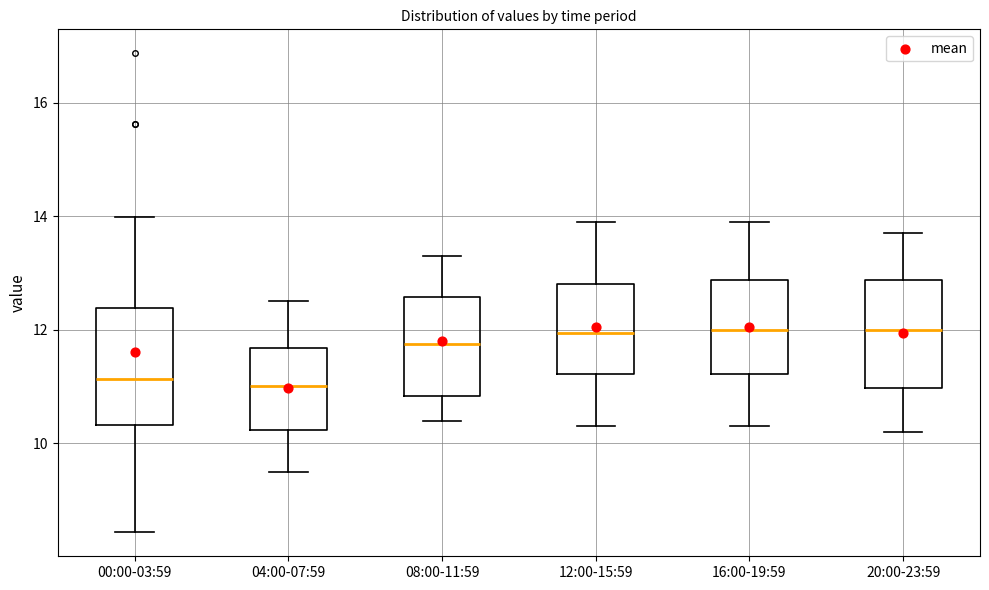

Reading left to right, read every box against the y-axis: the position of its median line, the range the box covers, and the ends of its whiskers. The values are not printed on the chart, so give them approximately, as read against the axis.

00:00-03:59: median 11.2, box 10.4 to 12.4, whiskers 8.4 to 14.0
04:00-07:59: median 11.0, box 10.2 to 11.6, whiskers 9.6 to 12.6
08:00-11:59: median 11.8, box 10.8 to 12.6, whiskers 10.4 to 13.4
12:00-15:59: median 12.0, box 11.2 to 12.8, whiskers 10.4 to 14.0
16:00-19:59: median 12.0, box 11.2 to 12.8, whiskers 10.4 to 14.0
20:00-23:59: median 12.0, box 11.0 to 12.8, whiskers 10.2 to 13.8